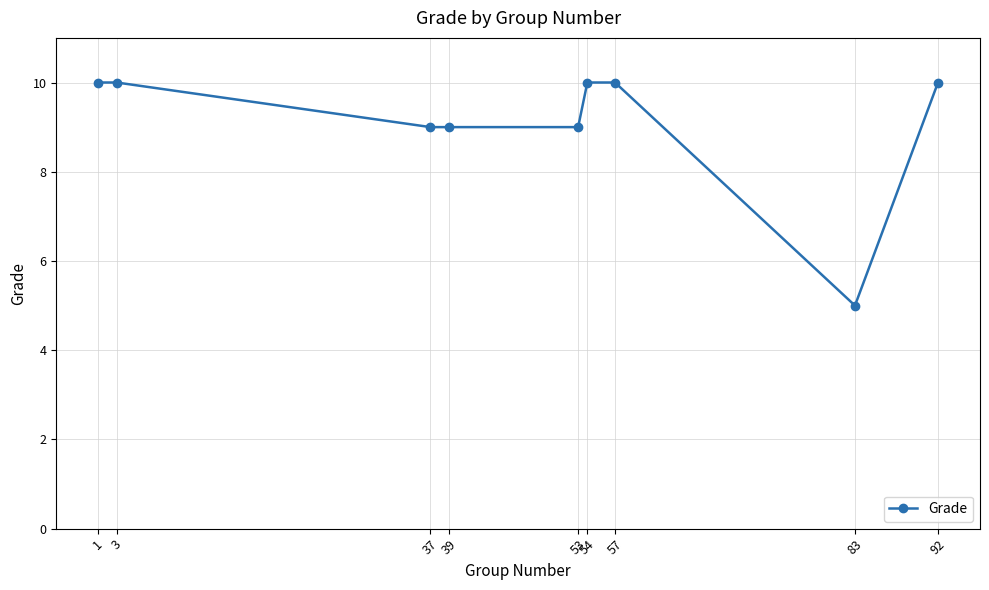

Reading right to left, extract all data points from this chart.

10	5	10	10	9	9	9	10	10